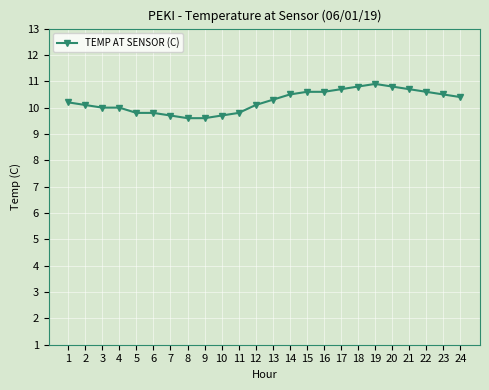

What is the greatest value displayed?

10.9